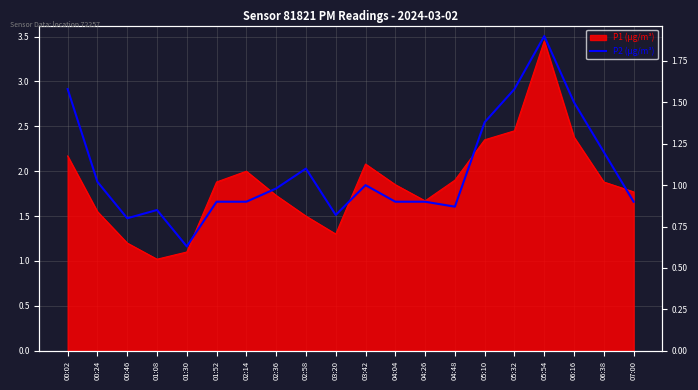

The value at 05:32 is 2.4. True or false?

False